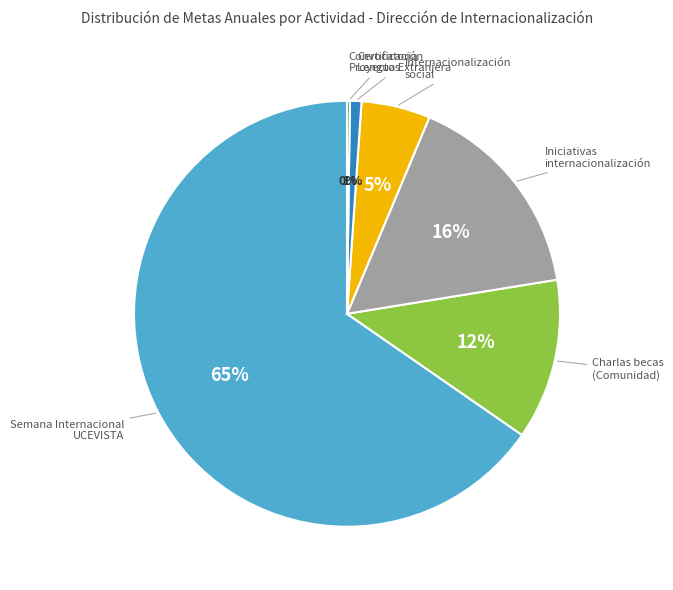

To the nearest percent, what percentage of the pie is Certificación Lengua Extranjera?

1%